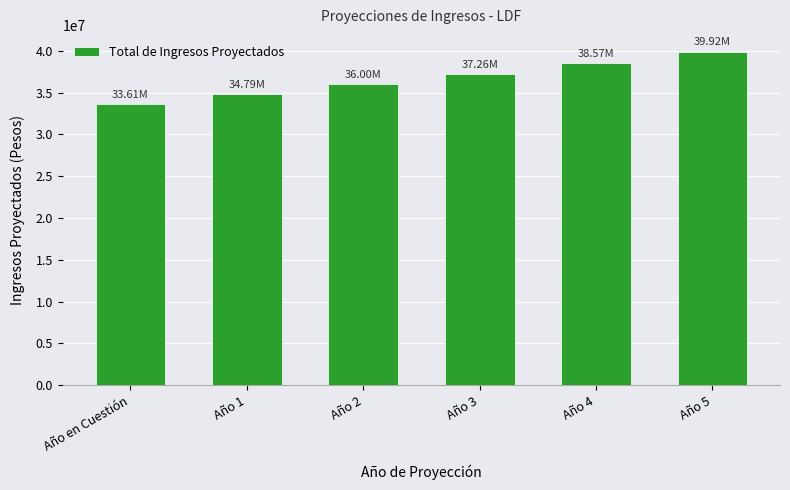

What is the change in value from Año en Cuestión to Año 3?

+3653969.2